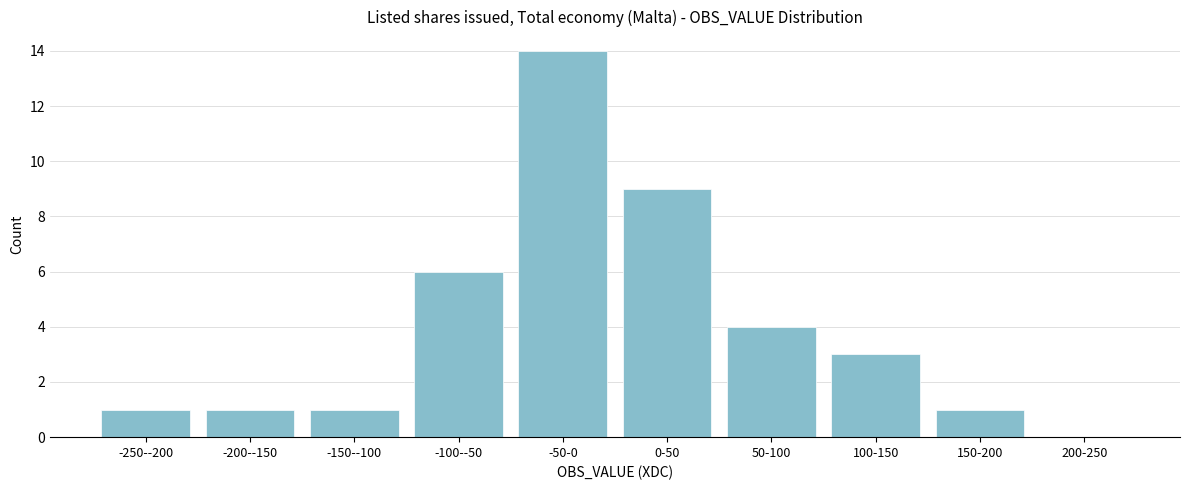

Reading right to left, what are all the values shown in this chart?

200-250=0	150-200=1	100-150=3	50-100=4	0-50=9	-50-0=14	-100--50=6	-150--100=1	-200--150=1	-250--200=1